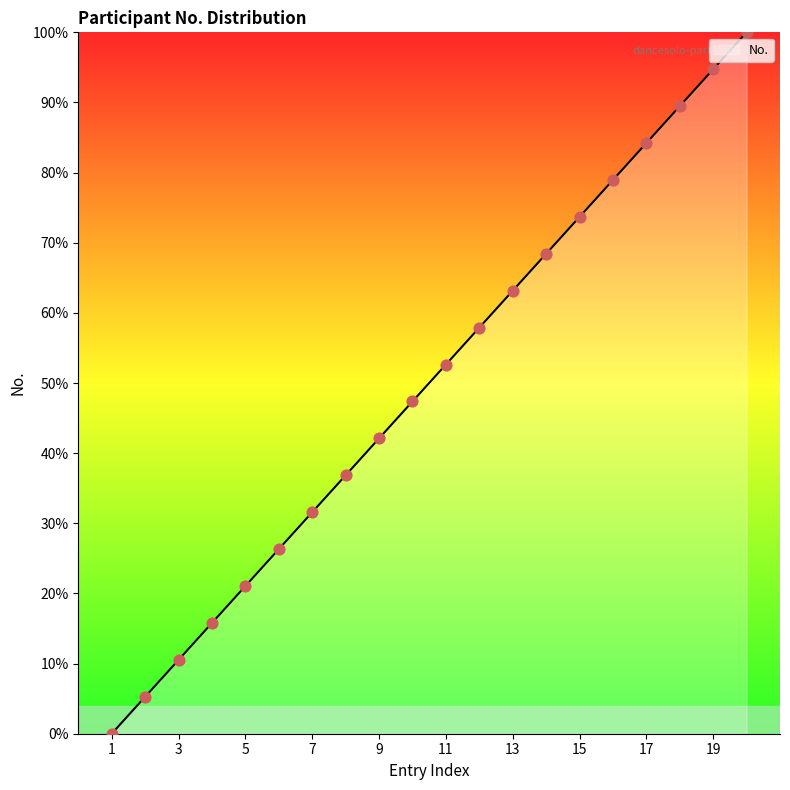

What is the maximum value for No.?

100.0